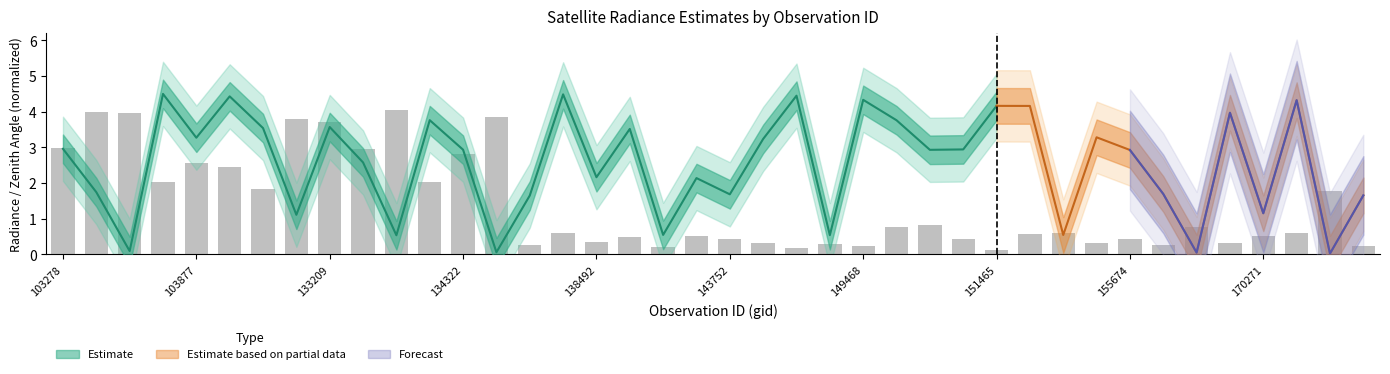

What is the smallest value displayed?

0.1